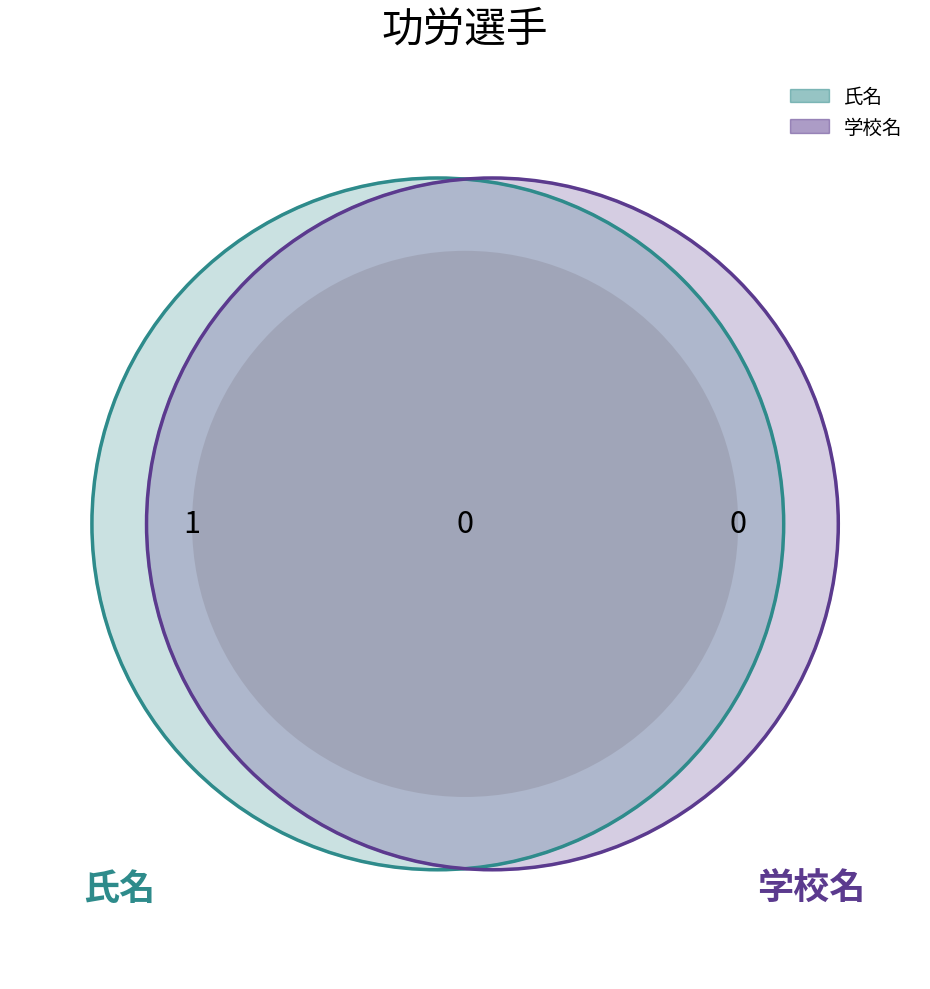

How many segments does this pie chart have?

2